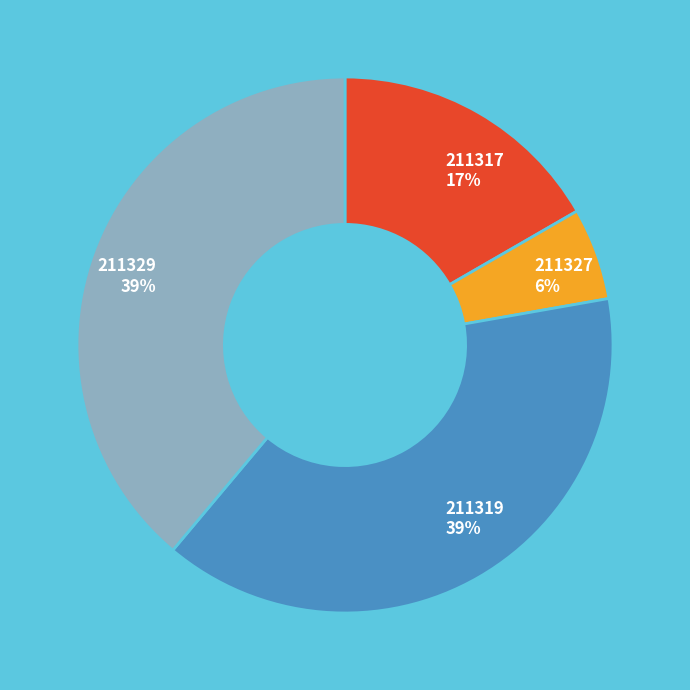

What percentage is the 211319 slice, to the nearest percent?

39%